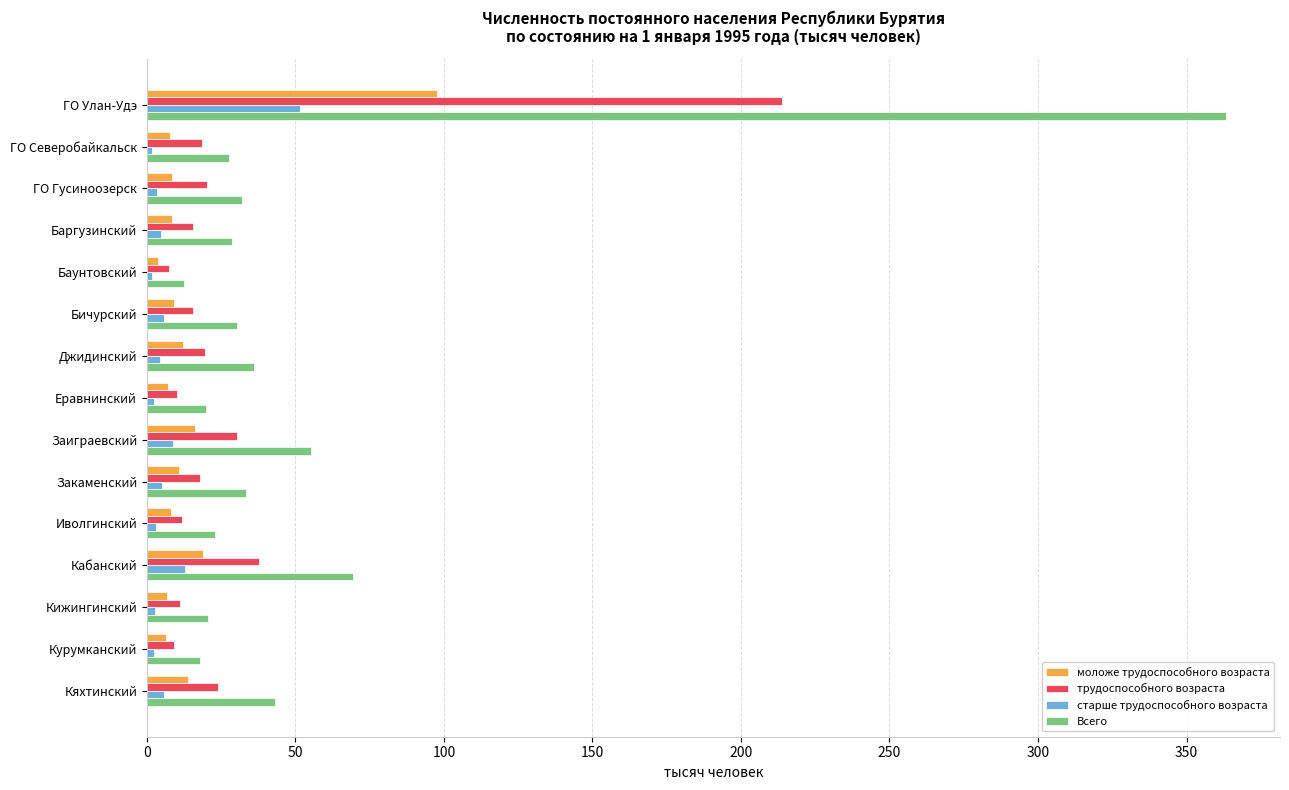

How many data points does each series have?

15